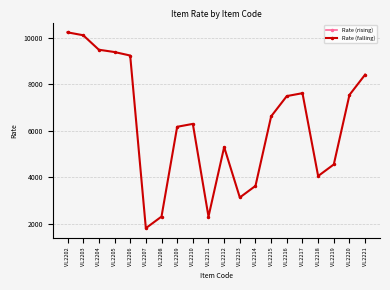

What is the maximum value shown in the chart?

10250